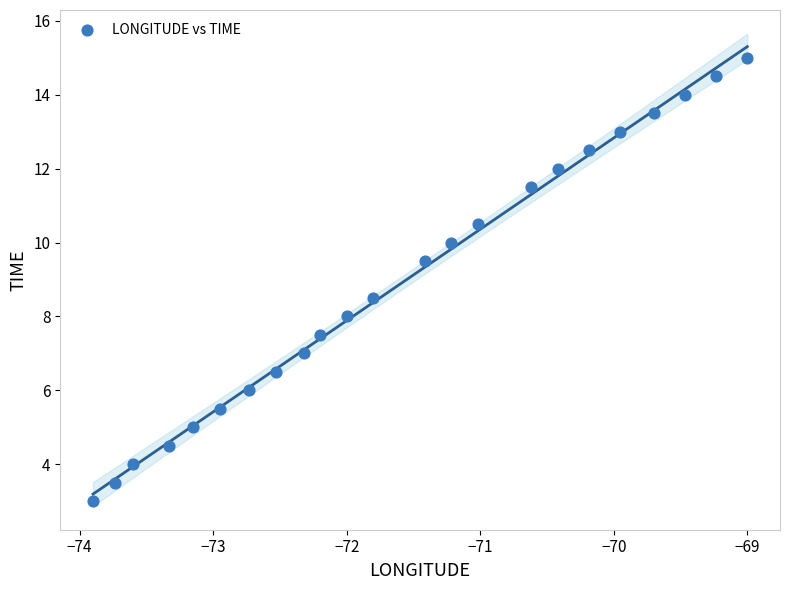

What is the range of X values (max minus min)?

4.9